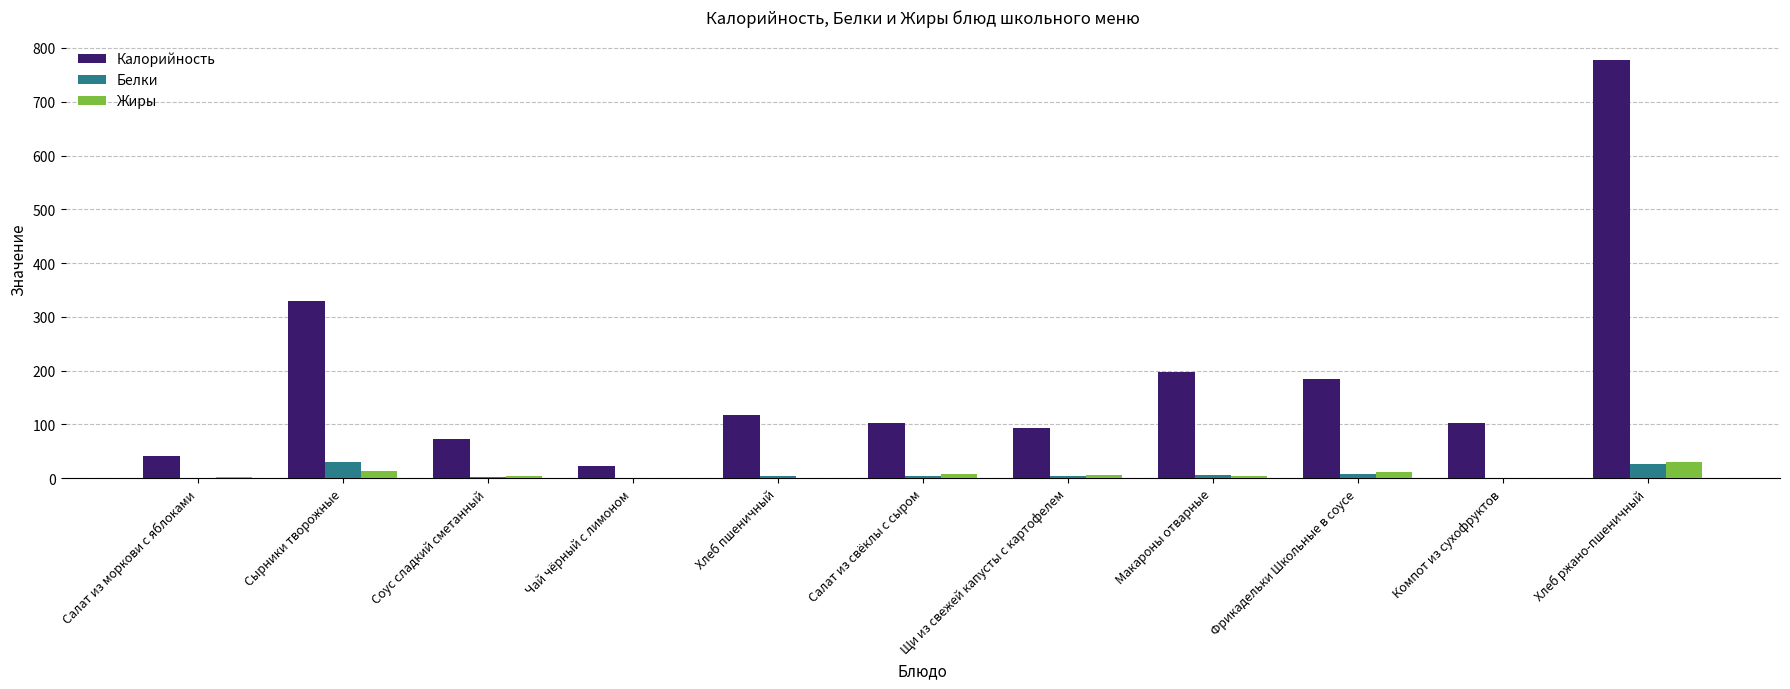

The value of Калорийность at Хлеб пшеничный is 178.5. True or false?

False